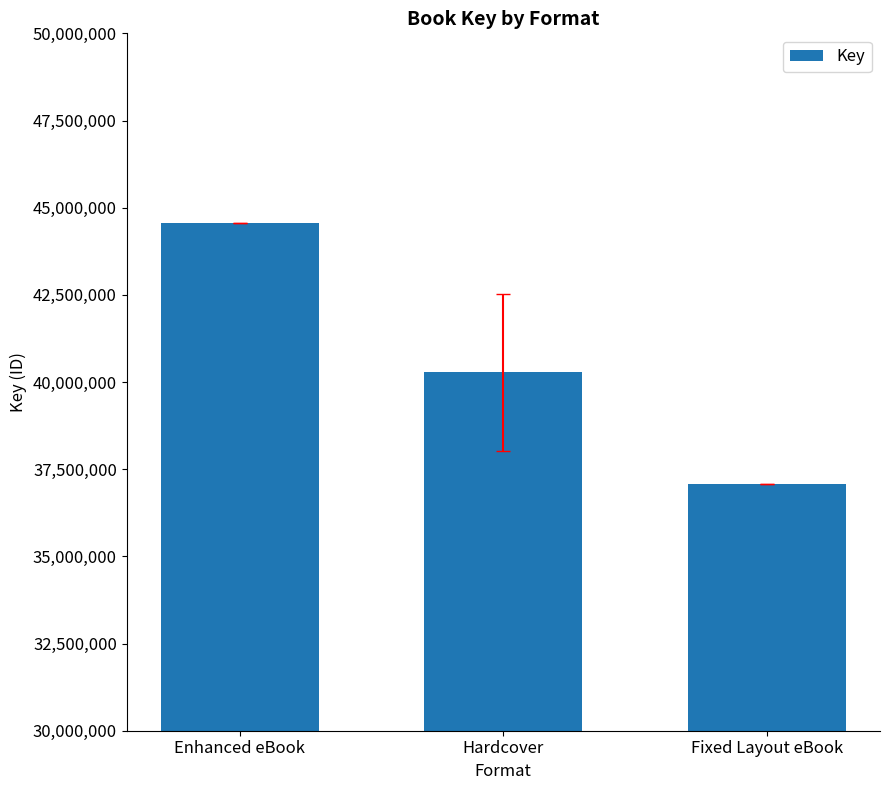

At which label is the value closest to 40818476?

Hardcover